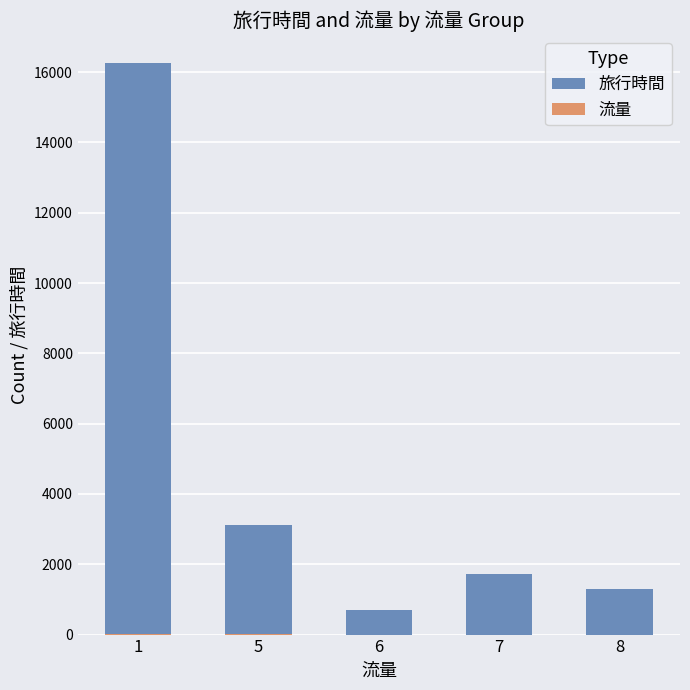

Which series has the largest total across all categories?

旅行時間